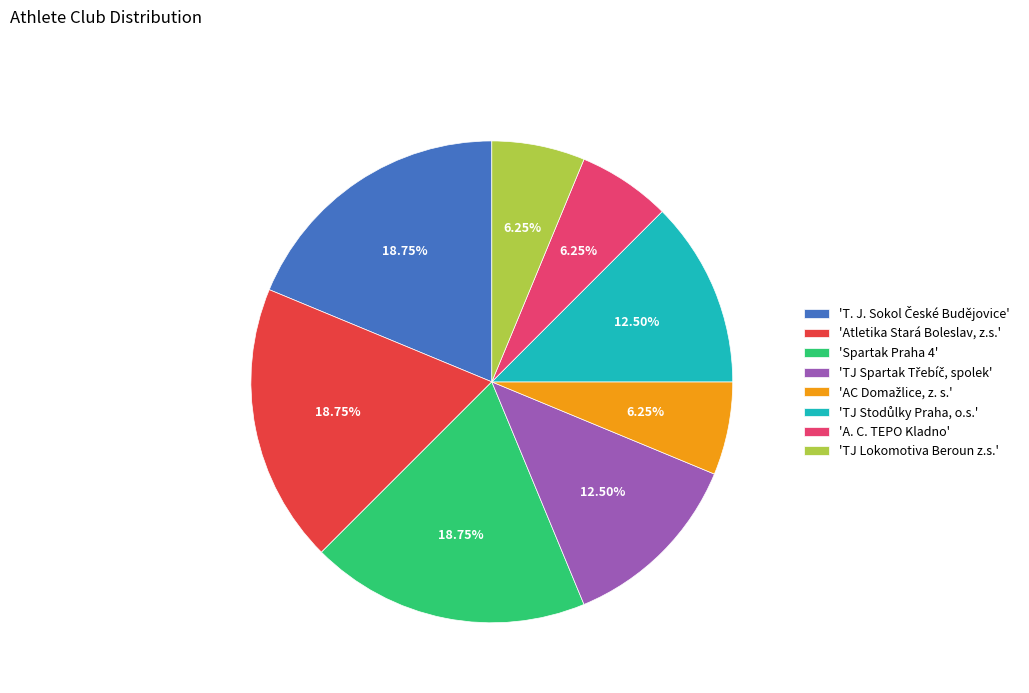

Does any single category account for the majority?

No